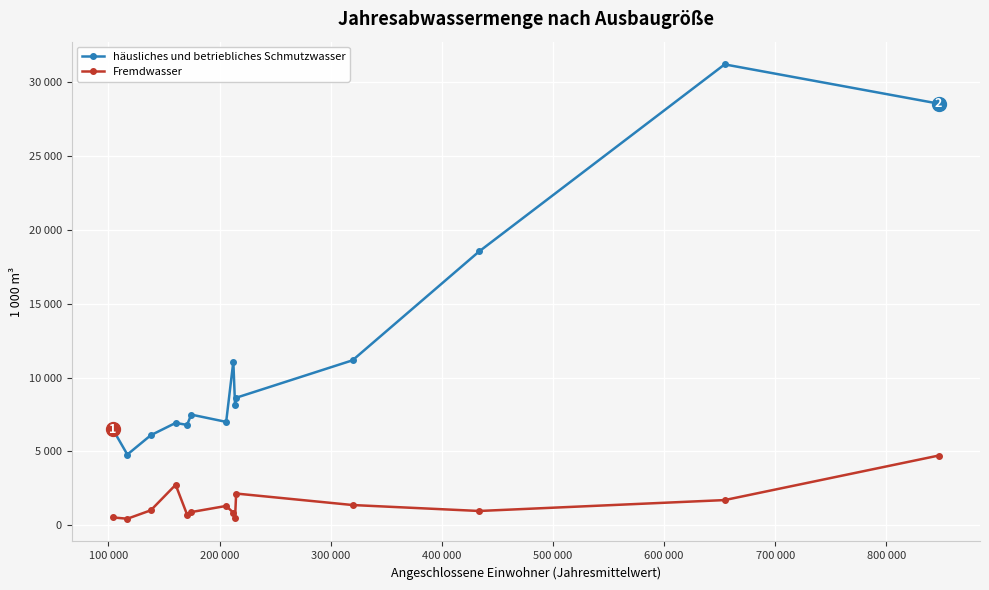

What are all the series names shown in the legend?

häusliches und betriebliches Schmutzwasser, Fremdwasser